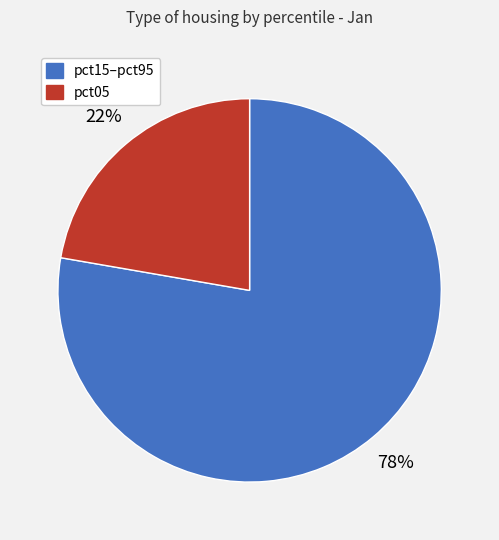

To the nearest percent, what is the average slice percentage?

50%